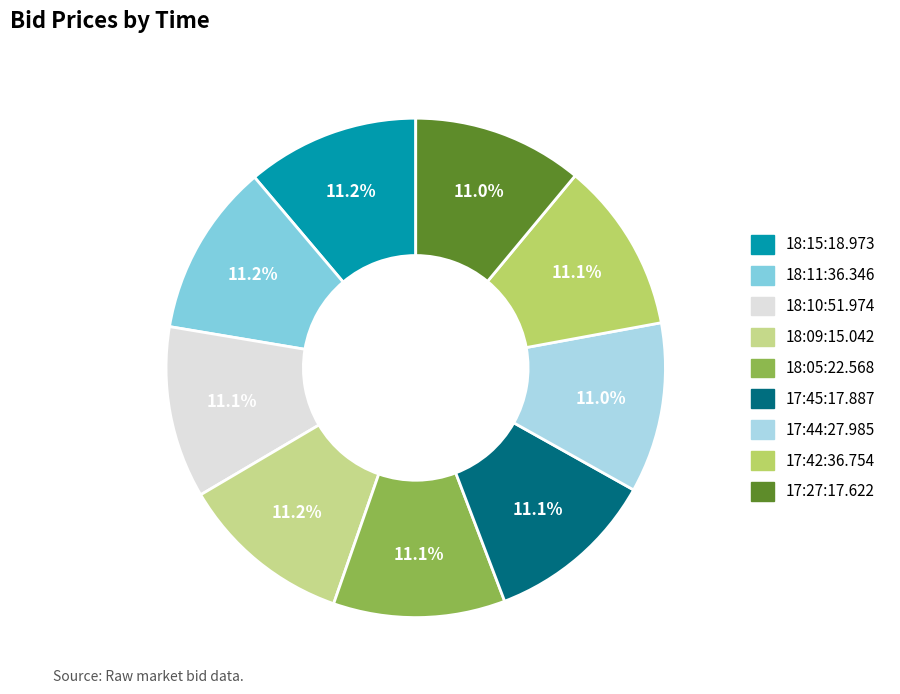

How much of the chart is everything except 17:45:17.887?

88.9%